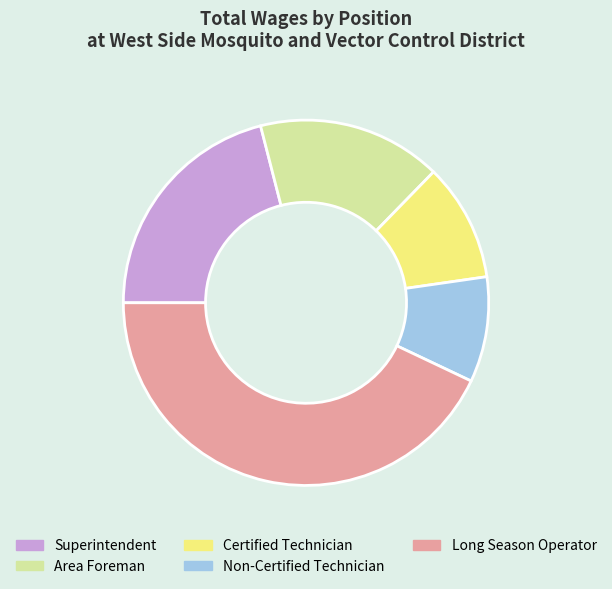

Is it true that Non-Certified Technician is 1% of the pie?

False